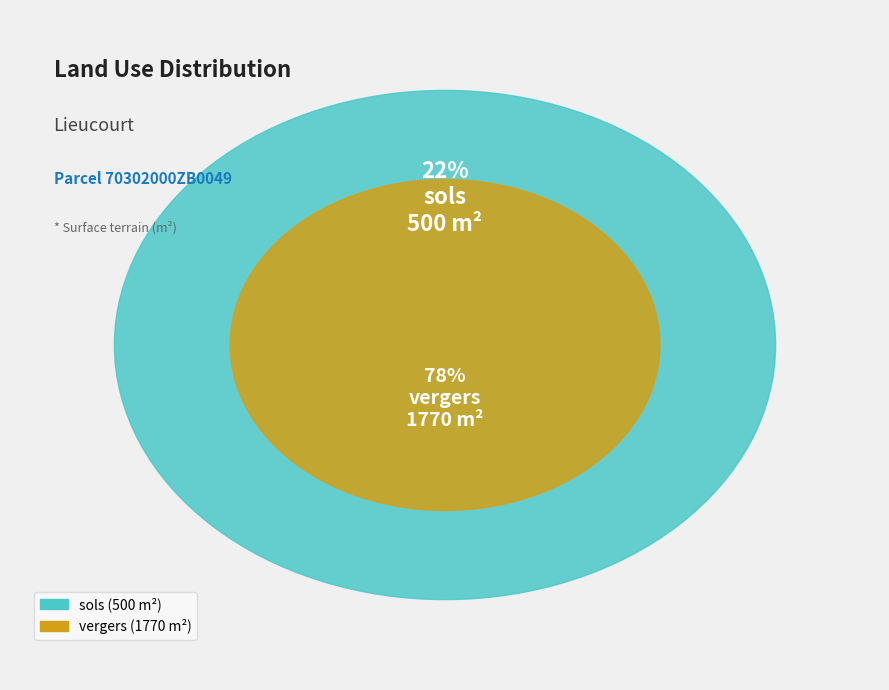

Approximately how many times larger is the value at vergers compared to sols?

3.5